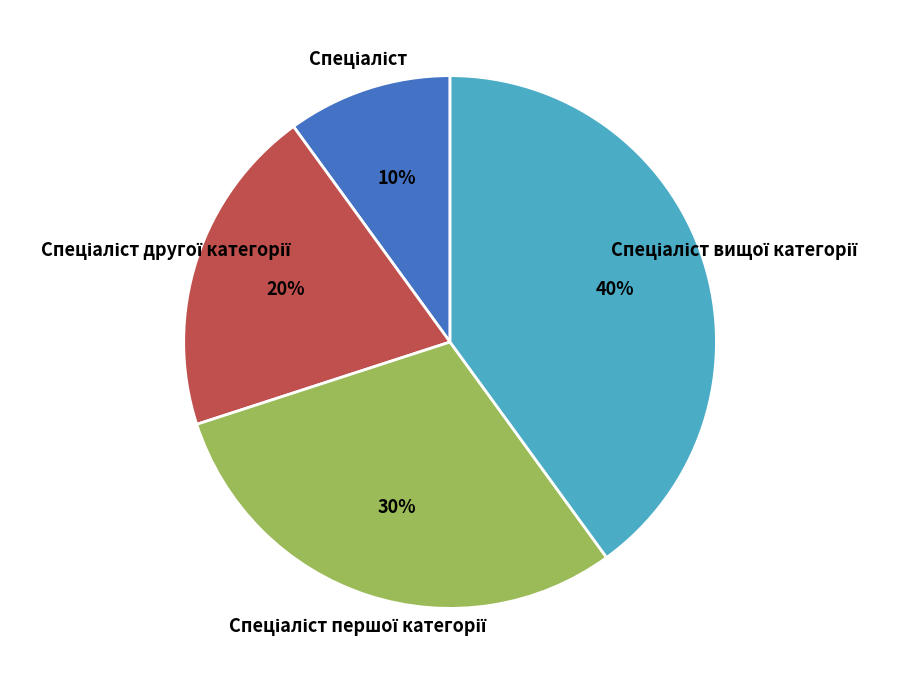

Is there a majority slice in this chart?

No